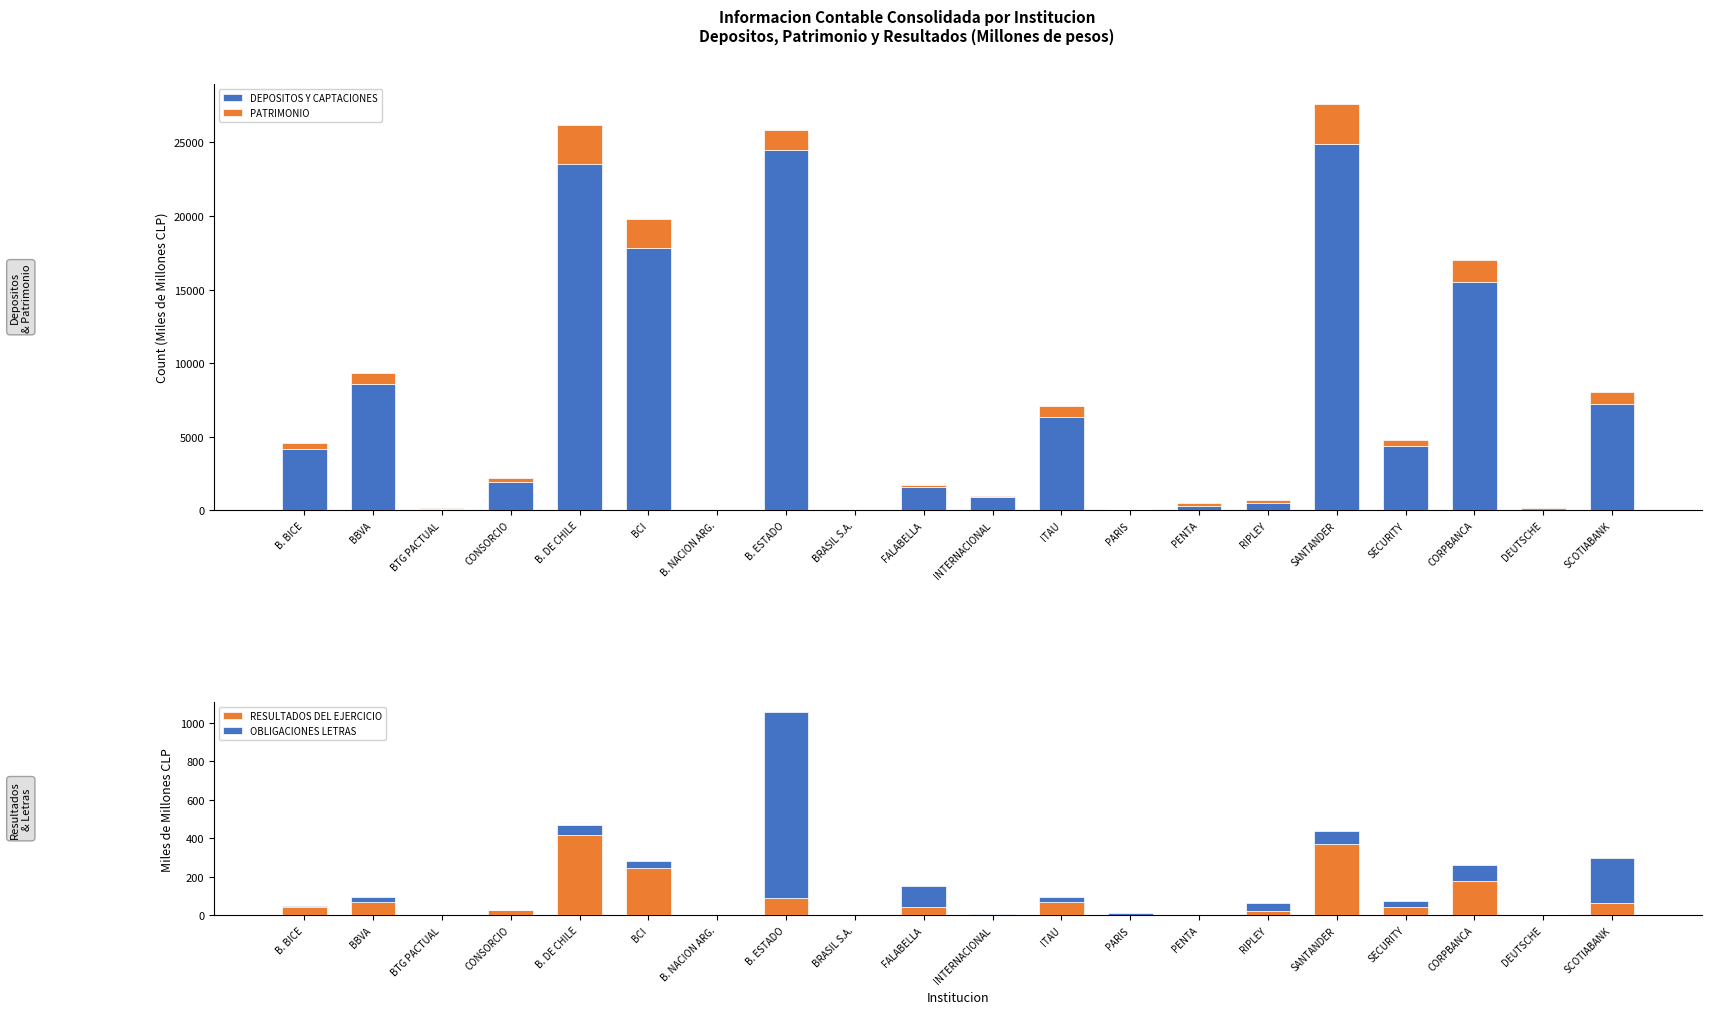

Which series changed the most between ITAU and PENTA?

DEPOSITOS Y CAPTACIONES